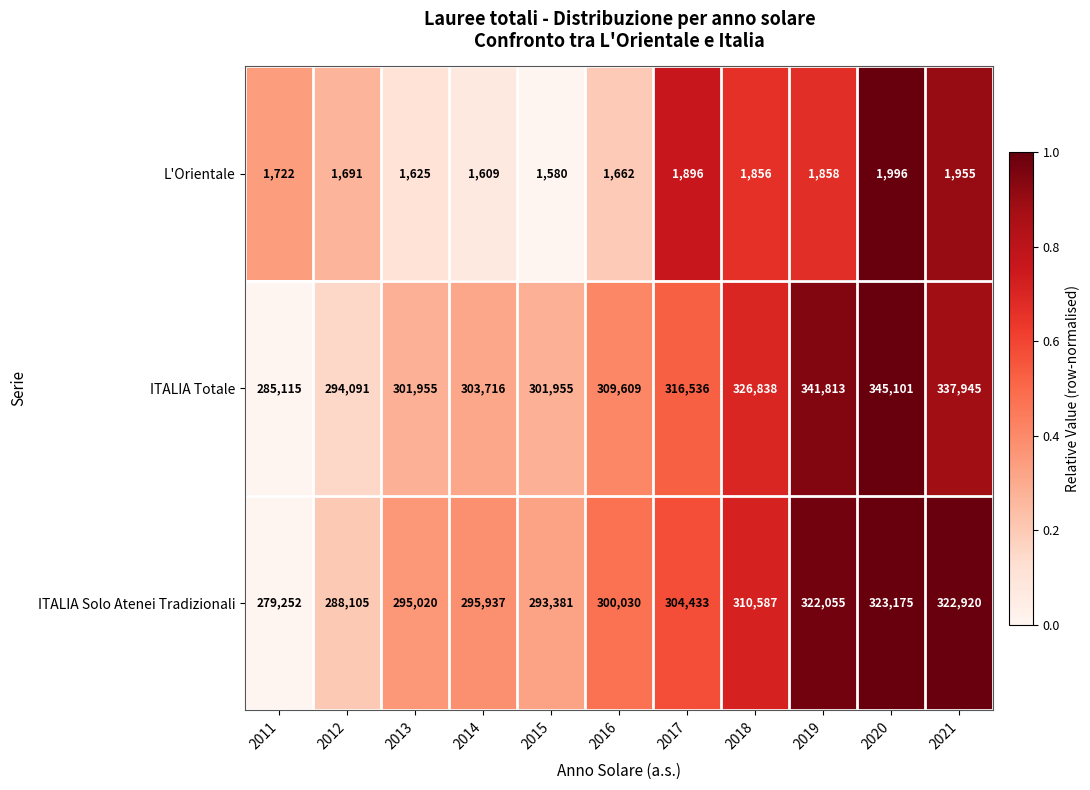

The ITALIA Solo Atenei Tradizionali series shows 435276 at 2017. True or false?

False